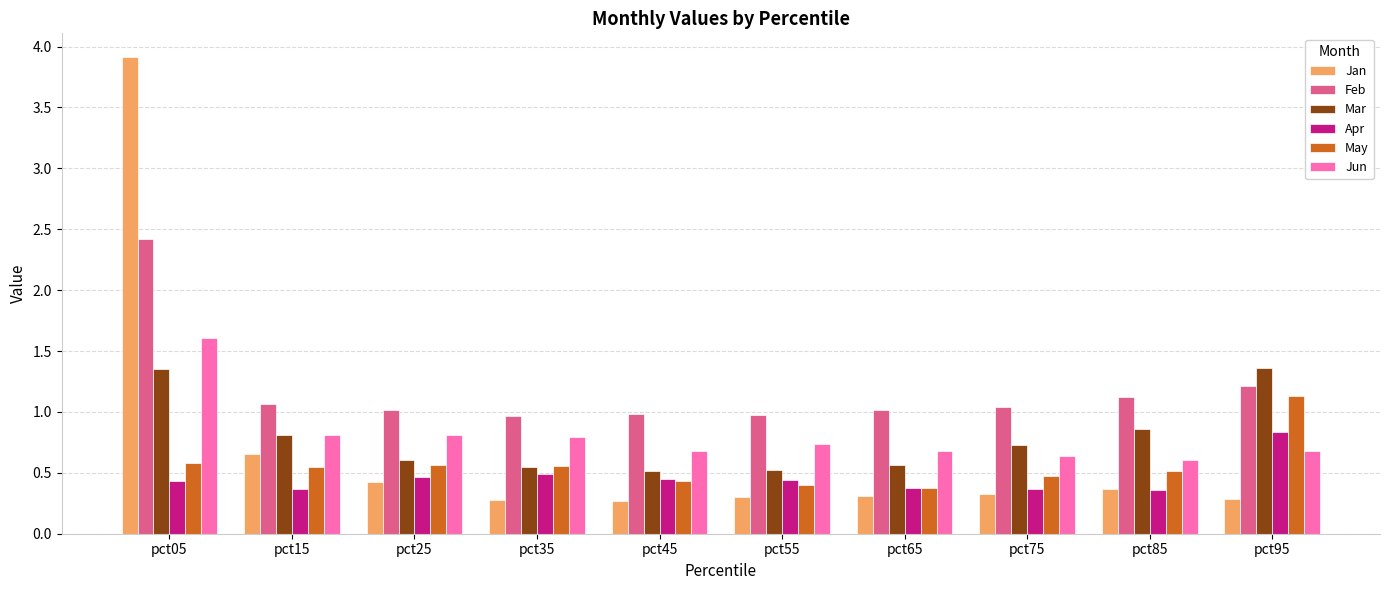

Rank the series by their maximum value, from highest to lowest.

Jan, Feb, Jun, Mar, May, Apr